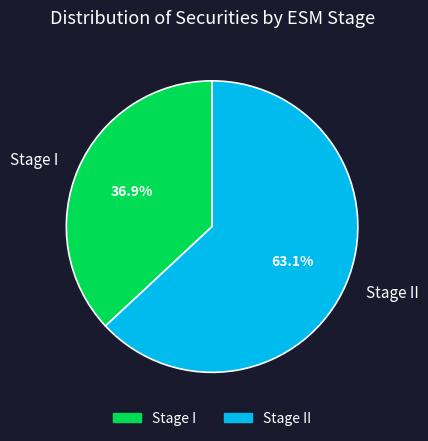

Count the number of slices in the pie.

2